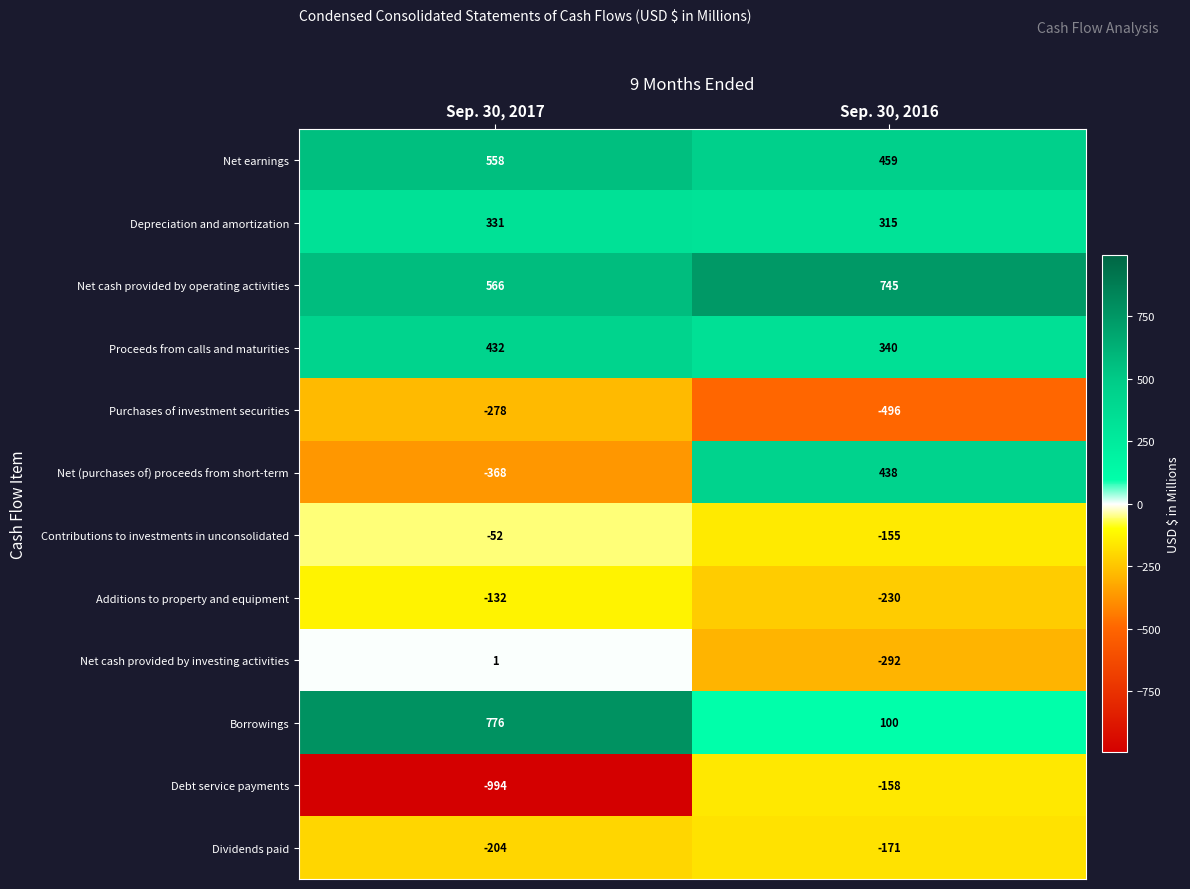

How many categories are shown in the chart?

2